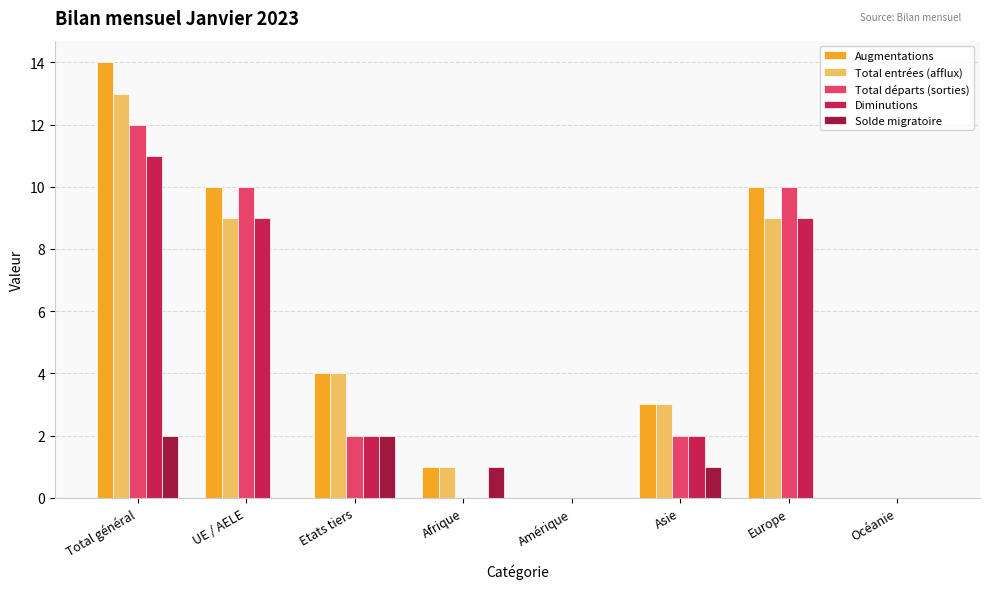

Is the value of Total départs (sorties) at Océanie greater than the value of Solde migratoire at Etats tiers?

No